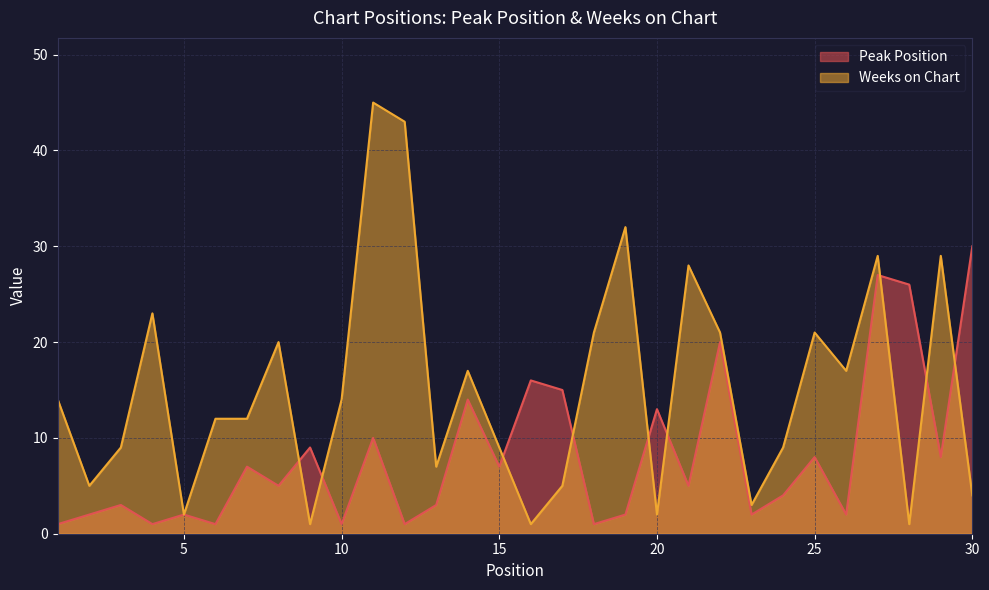

At which category does the chart reach its minimum across all series?

1